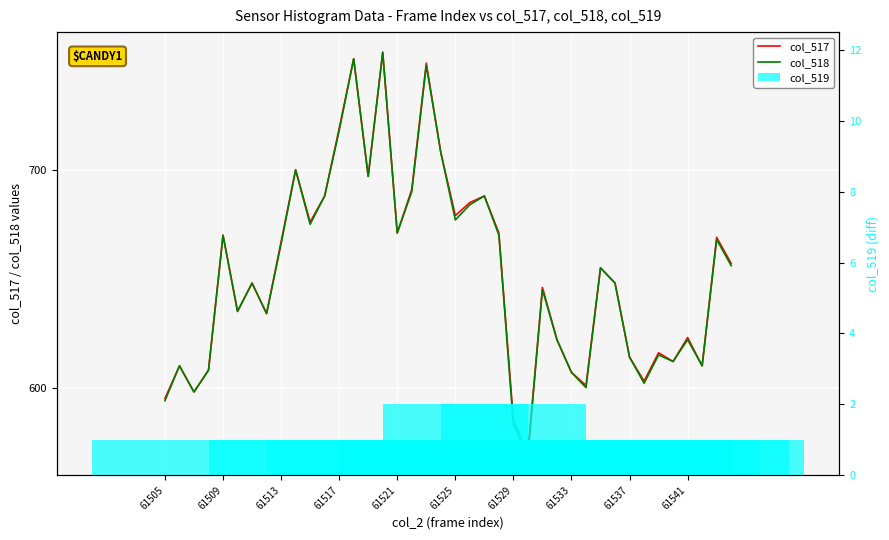

Reading left to right, what are all the values shown in this chart?

col_517: 595	610	598	608	670	635	648	634	667	700	676	688	719	751	697	754	671	691	749	708	679	685	688	671	585	570	646	622	607	601	655	648	614	603	616	612	623	610	669	657
col_518: 594	610	598	608	670	635	648	634	666	700	675	688	718	751	697	754	671	690	748	708	677	684	688	670	583	569	645	622	607	600	655	648	614	602	615	612	622	610	668	656
col_519: 1	0	0	0	0	0	0	0	1	0	1	0	1	0	0	0	0	1	1	0	2	1	0	1	2	1	1	0	0	1	0	0	0	1	1	0	1	0	1	1